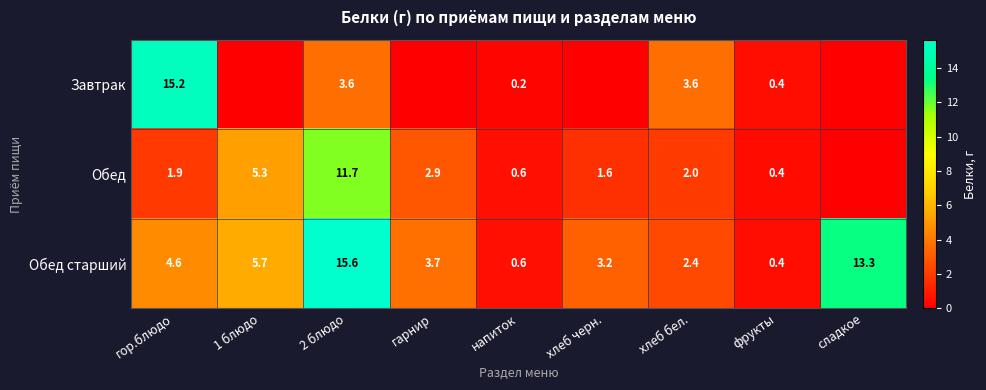

Which label corresponds to the largest value in the chart?

2 блюдо